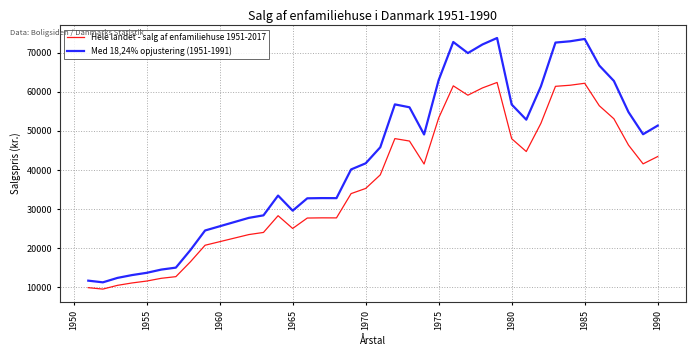

Which series has the widest spread of values?

Med 18,24% opjustering (1951-1991)